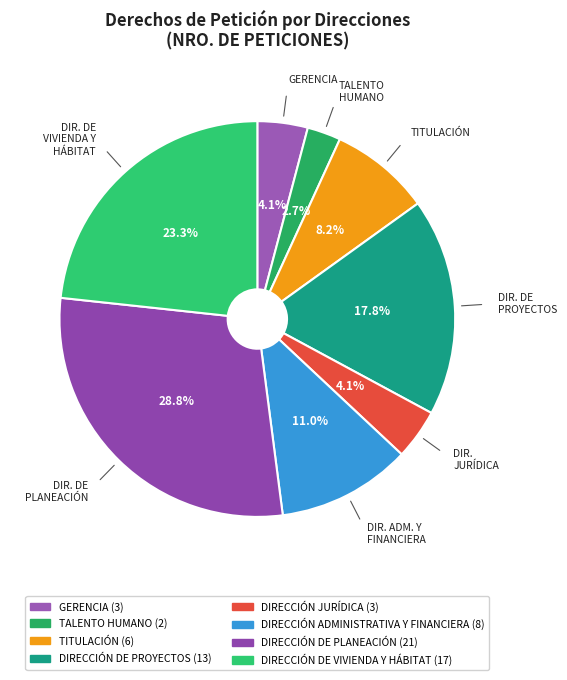

Is there any slice that represents more than half of the pie?

No